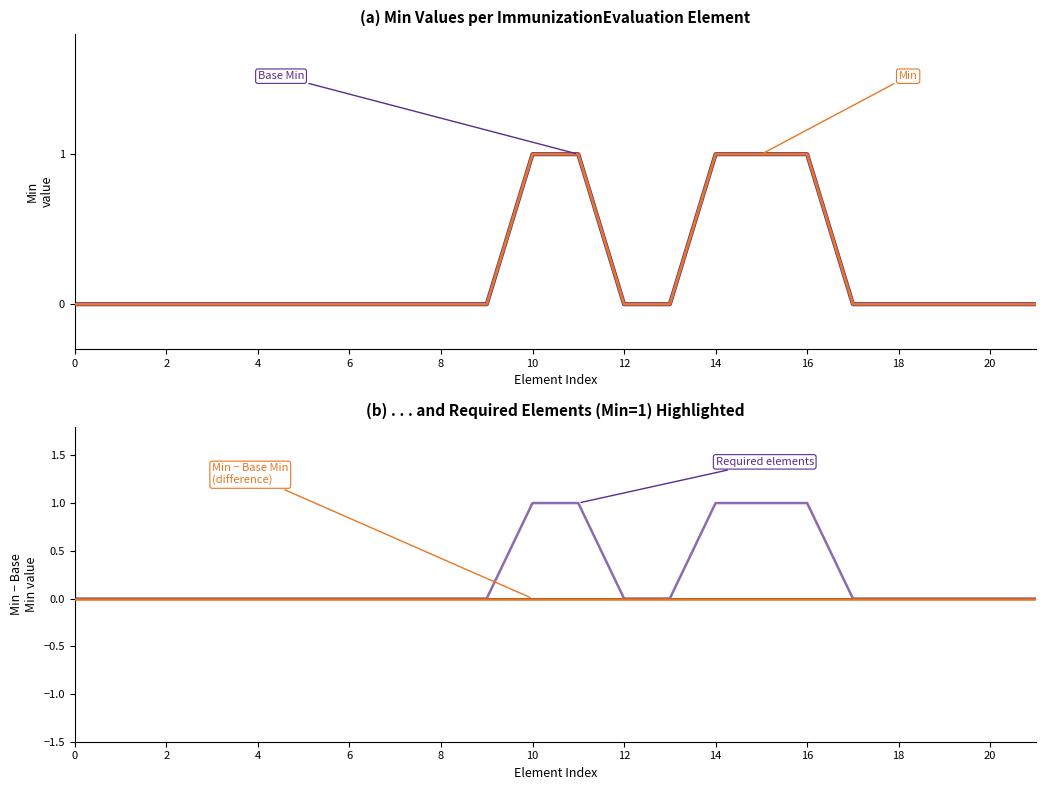

True or false: Min (required=1) and Min − Base Min cross at least once.

False